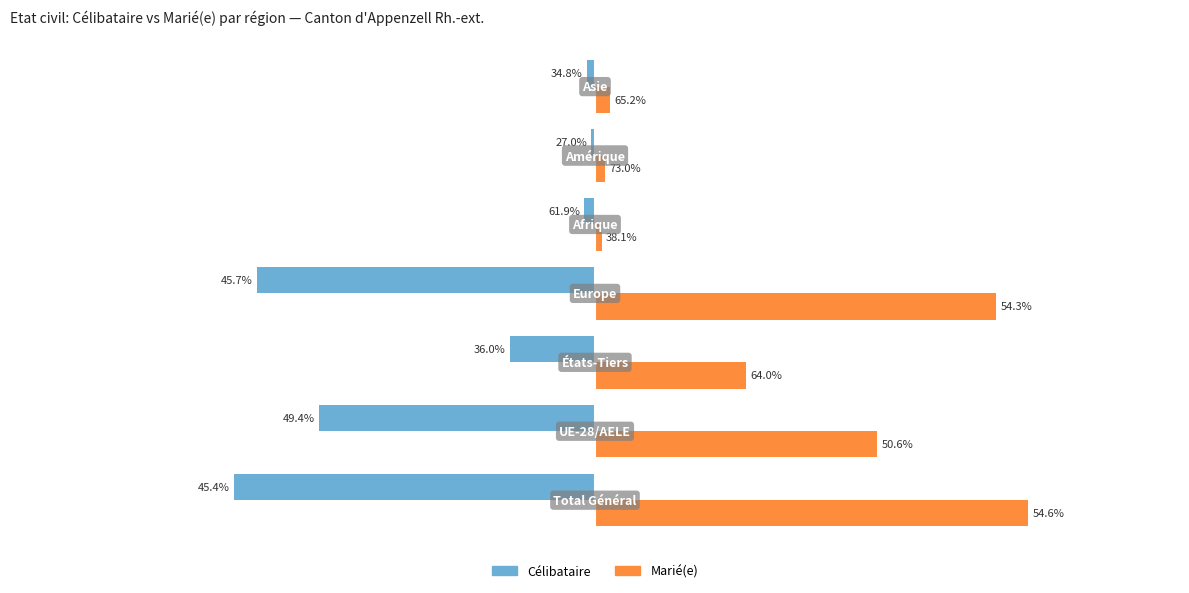

What are all the series names shown in the legend?

Célibataire, Marié(e)